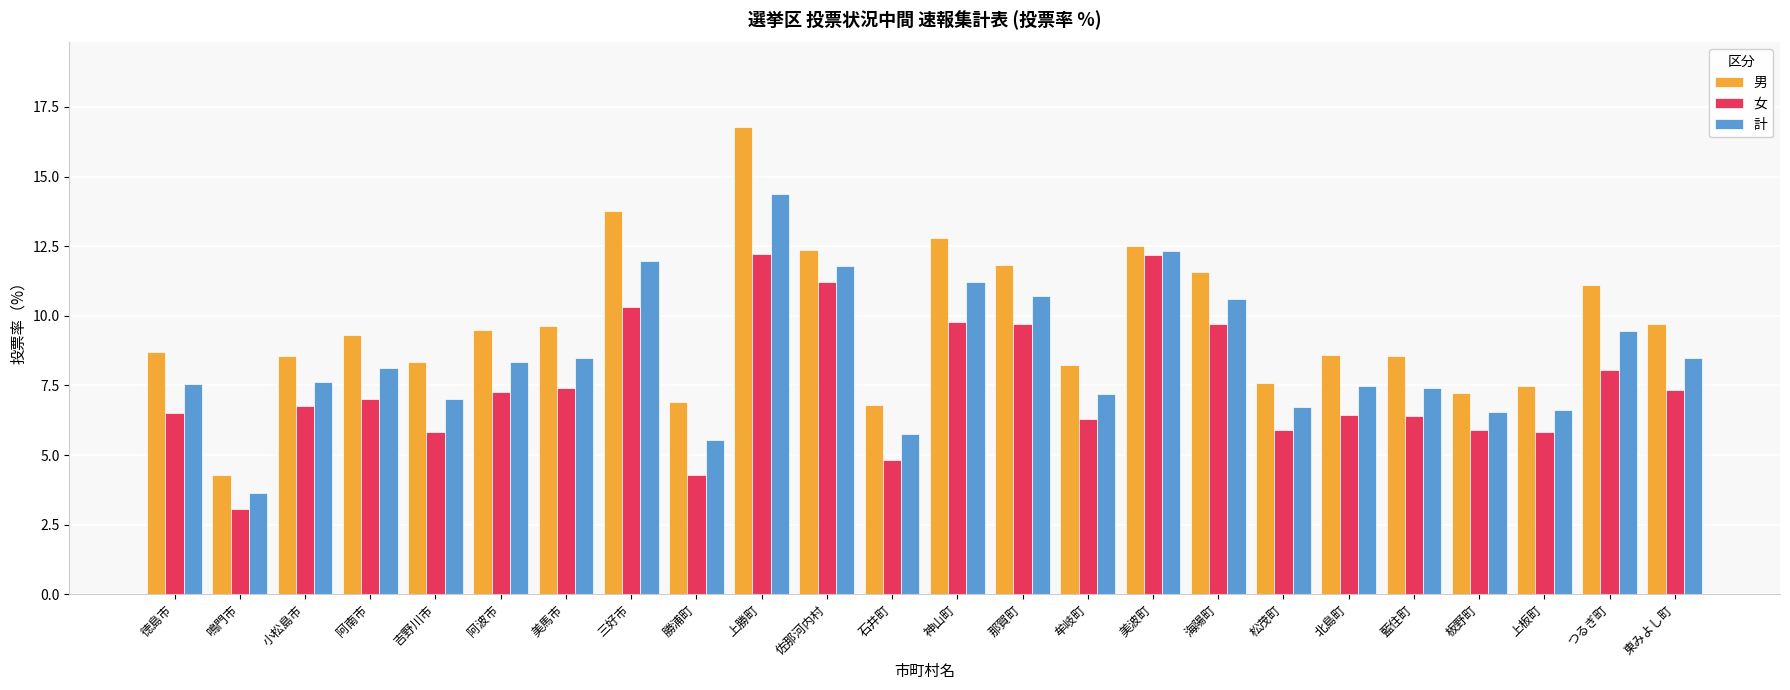

How many data points does each series have?

24